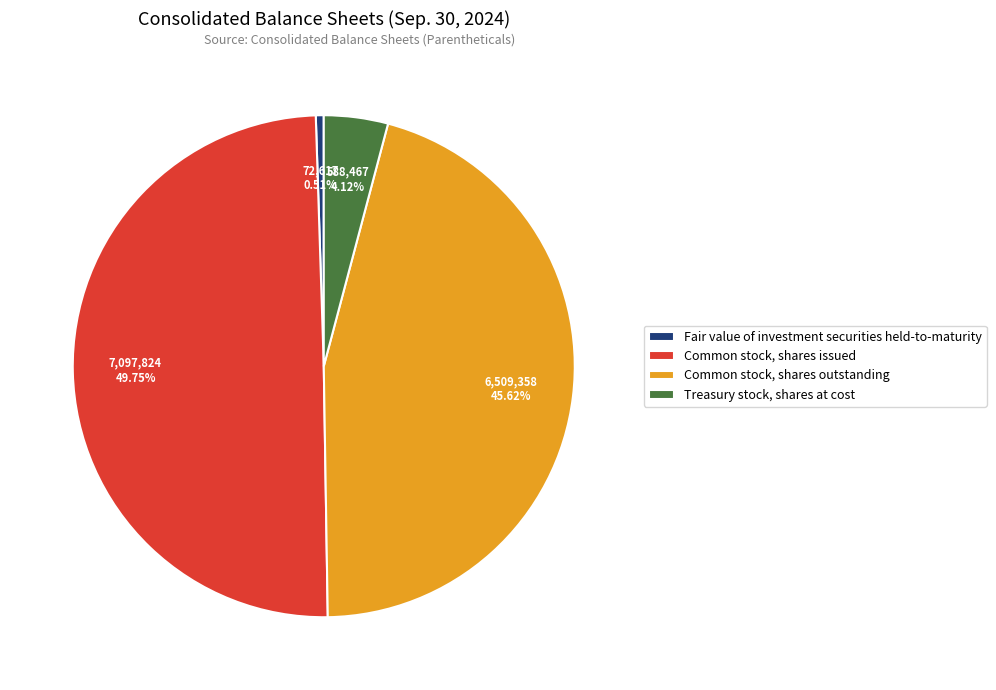

To the nearest percent, what percentage of the pie is Common stock, shares issued?

50%